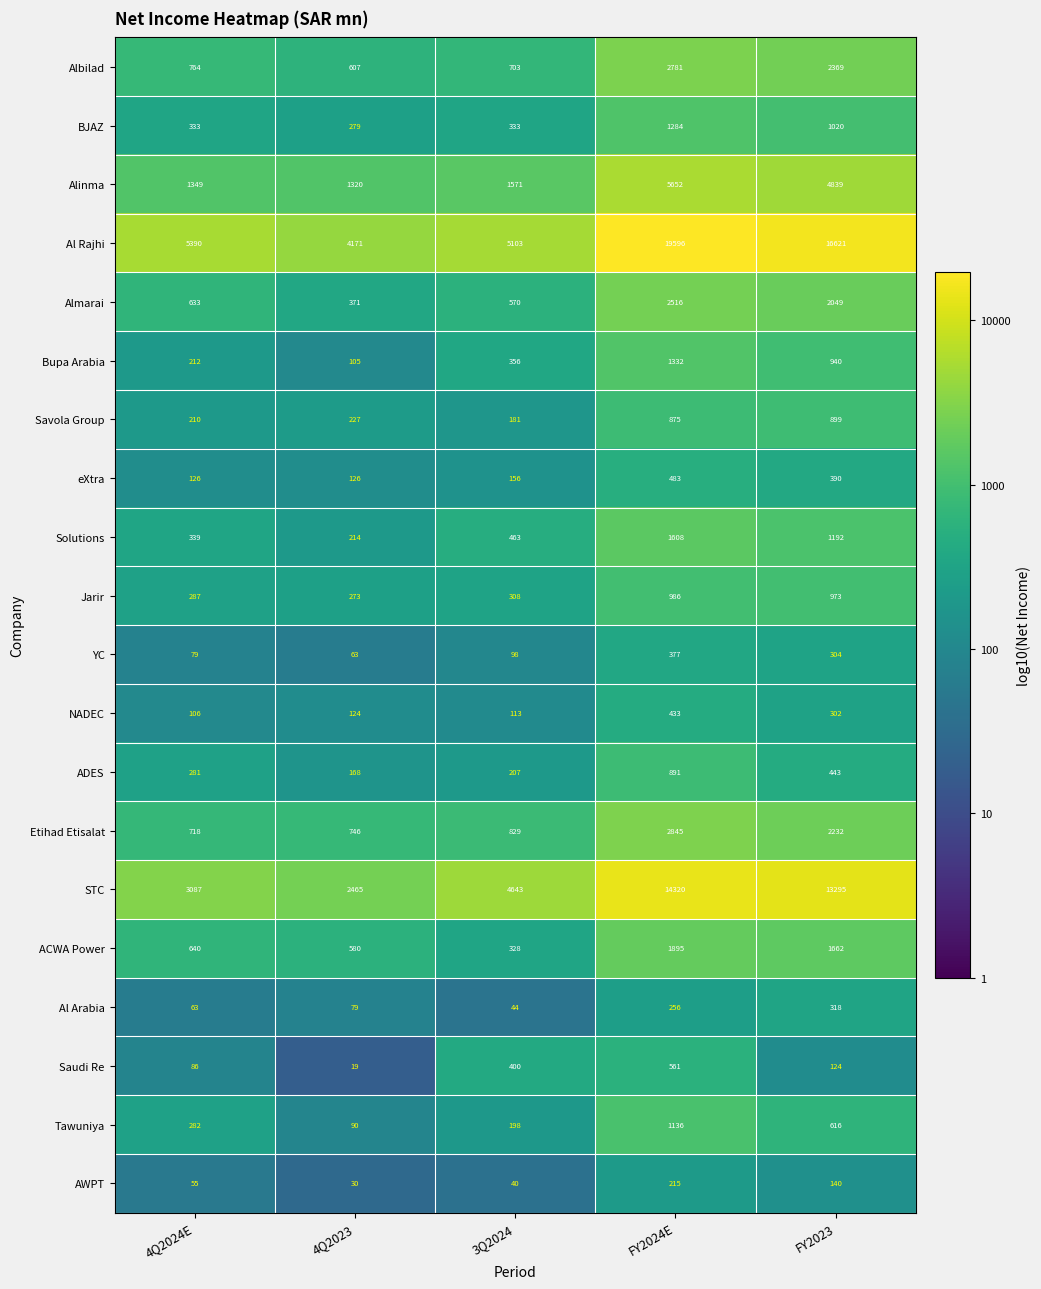

Between 4Q2024E and 3Q2024, which series saw the biggest shift?

STC